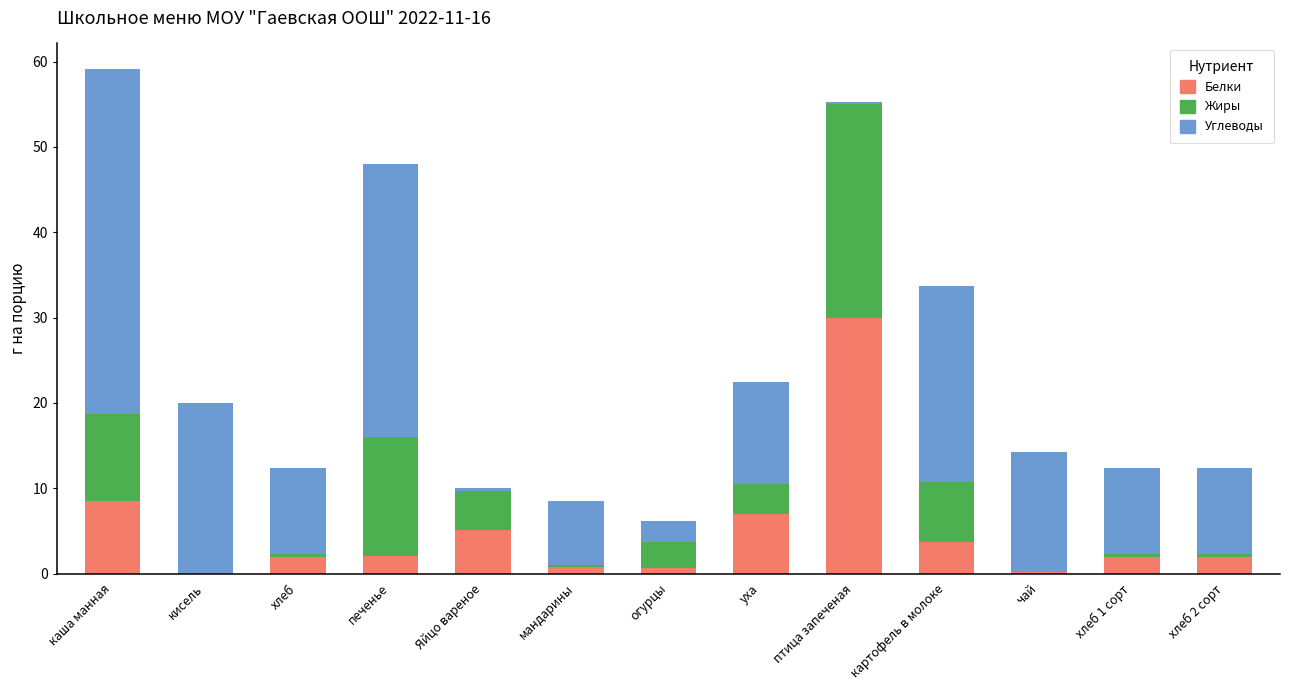

What is the sum of all Белки values?

64.0